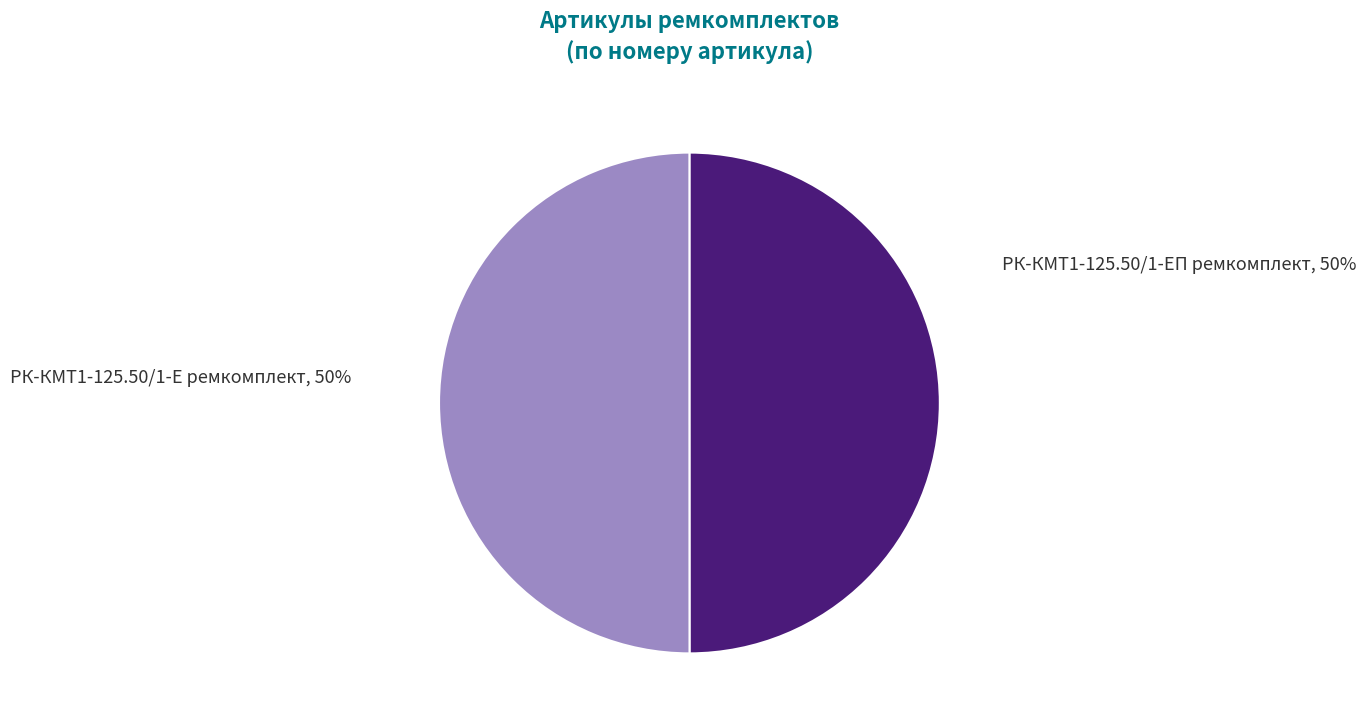

How many segments does this pie chart have?

2